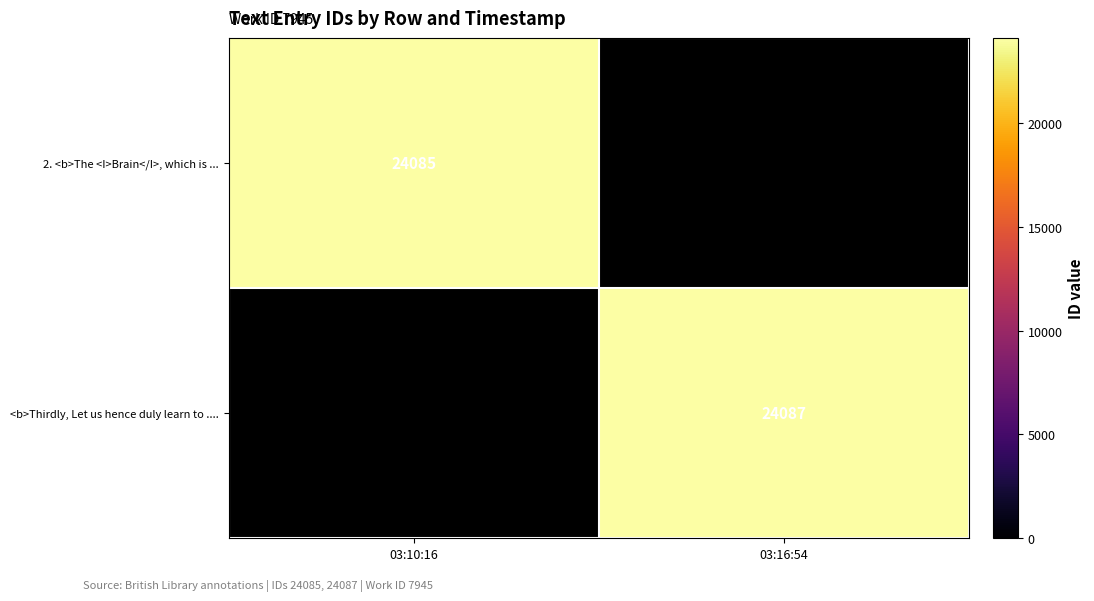

Is the value of <b>Thirdly, Let us hence duly learn to .... at 03:16:54 greater than the value of 2. <b>The <I>Brain</I>, which is ... at 03:10:16?

Yes